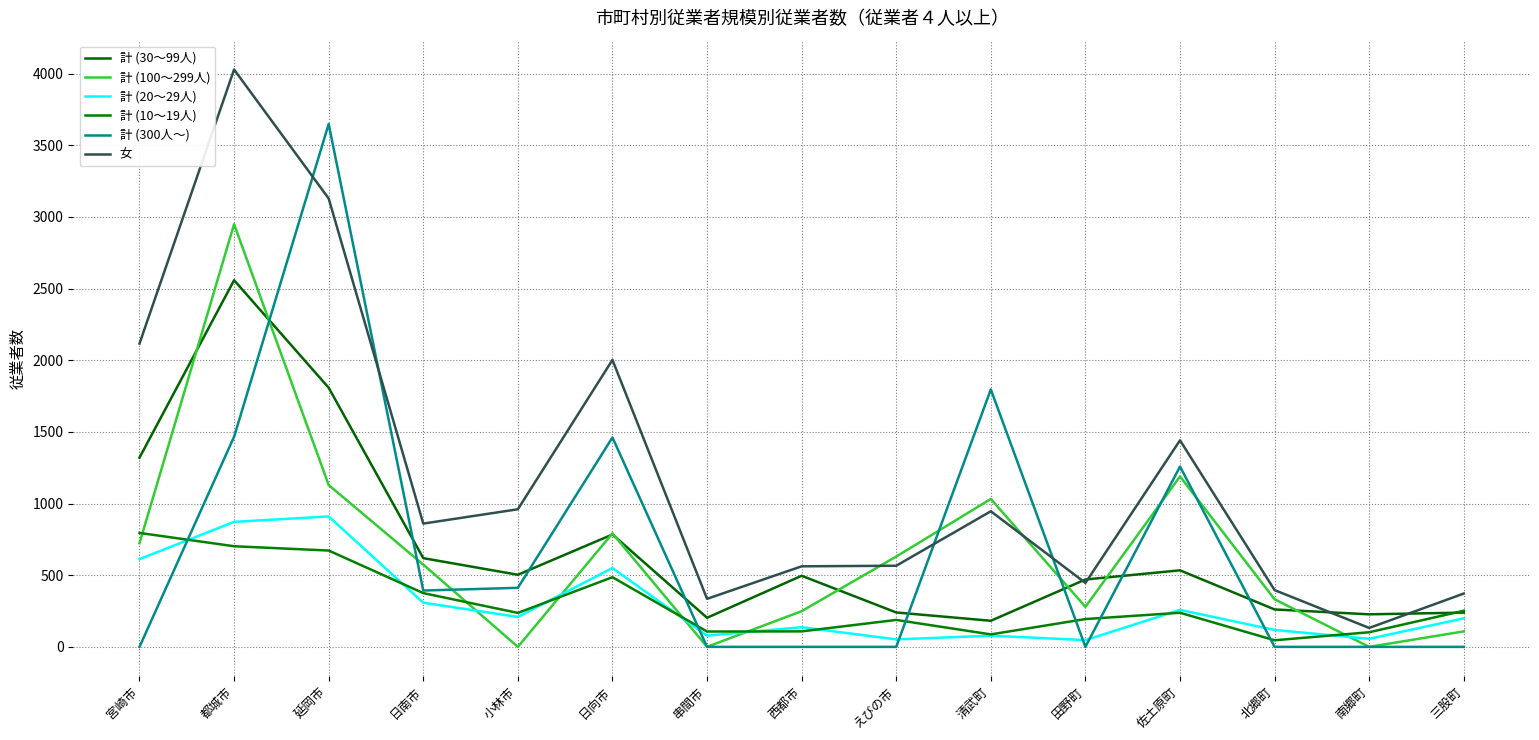

True or false: 女 and 計 (20～29人) cross at least once.

False